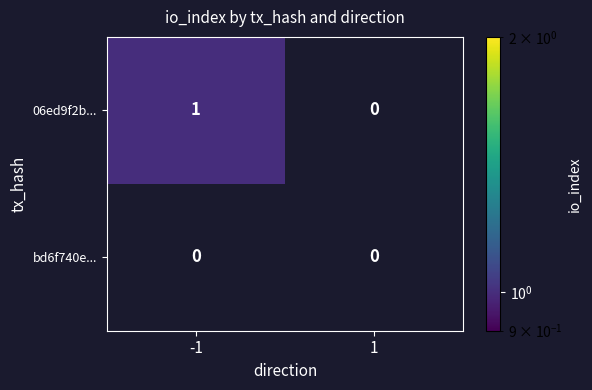

Reading right to left, extract all data points from this chart.

06ed9f2b...: 1=0	-1=1
bd6f740e...: 1=0	-1=0